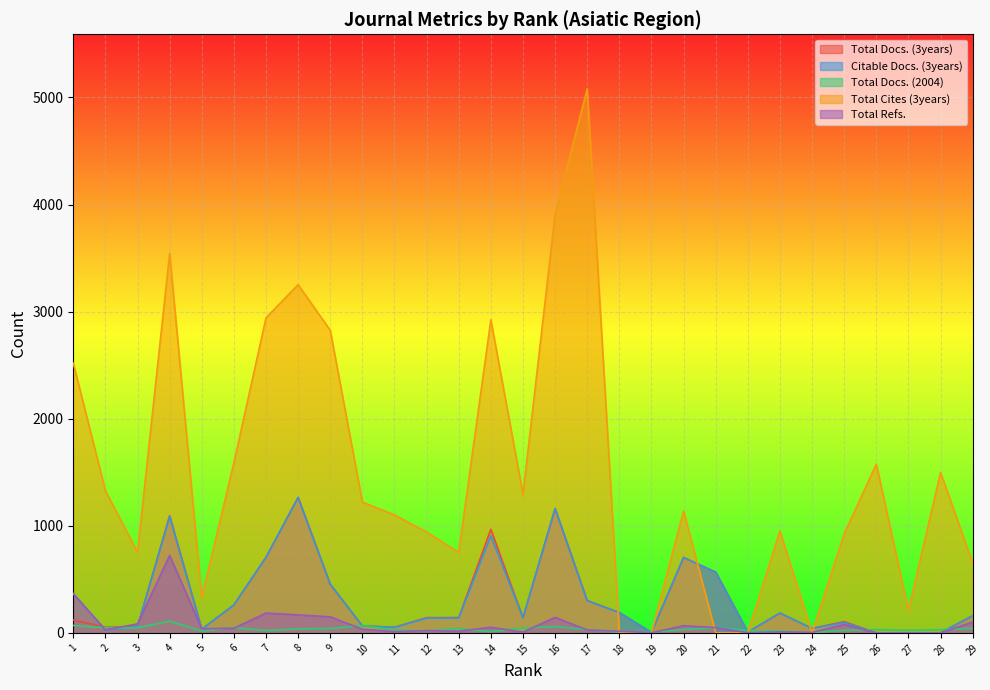

Reading left to right, transcribe all the data shown in this chart.

Total Docs. (3years): 1=120	2=53	3=57	4=1093	5=34	6=261	7=706	8=1265	9=454	10=65	11=53	12=142	13=143	14=967	15=141	16=1161	17=302	18=190	19=4	20=704	21=567	22=7	23=185	24=42	25=105	26=0	27=0	28=0	29=160
Citable Docs. (3years): 1=366	2=28	3=56	4=1090	5=34	6=261	7=706	8=1265	9=454	10=65	11=51	12=137	13=138	14=906	15=141	16=1161	17=300	18=189	19=4	20=704	21=567	22=7	23=185	24=41	25=96	26=0	27=0	28=0	29=160
Total Docs. (2004): 1=69	2=48	3=48	4=108	5=18	6=50	7=22	8=37	9=41	10=69	11=27	12=18	13=40	14=12	15=44	16=60	17=30	18=7	19=6	20=32	21=46	22=22	23=18	24=3	25=24	26=30	27=24	28=30	29=43
Total Cites (3years): 1=2519	2=1327	3=753	4=3544	5=330	6=1589	7=2942	8=3252	9=2826	10=1221	11=1101	12=942	13=752	14=2924	15=1294	16=3909	17=5082	18=0	19=0	20=1138	21=0	22=0	23=952	24=0	25=924	26=1576	27=210	28=1498	29=654
Total Refs.: 1=366	2=28	3=84	4=723	5=39	6=43	7=185	8=168	9=150	10=34	11=12	12=21	13=16	14=52	15=7	16=145	17=27	18=15	19=1	20=67	21=49	22=1	23=10	24=4	25=78	26=0	27=0	28=0	29=101